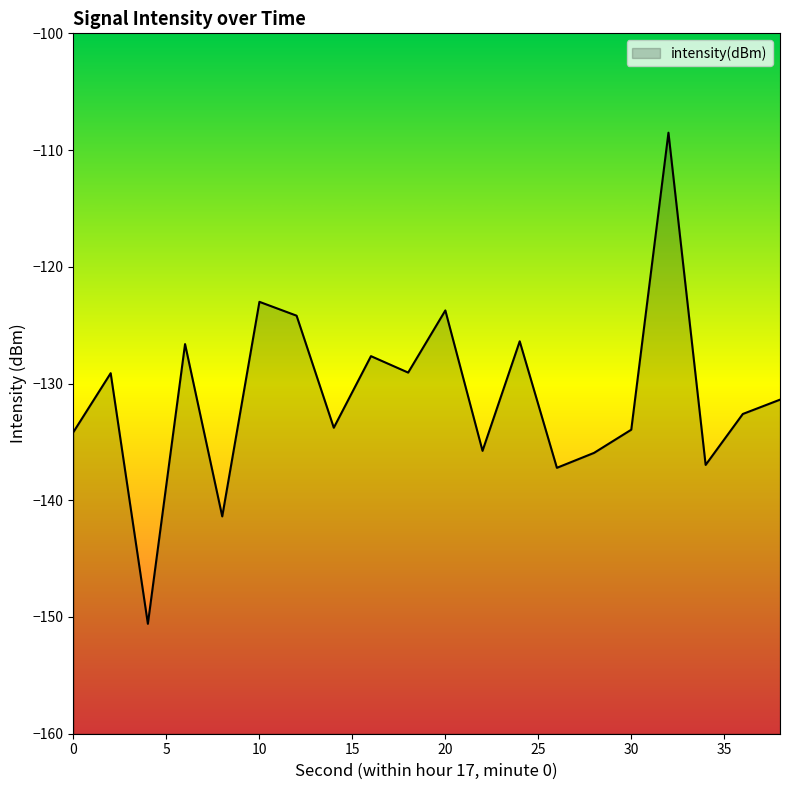

Reading left to right, transcribe all the data shown in this chart.

-134.1	-129.1	-150.6	-126.6	-141.4	-123.0	-124.2	-133.8	-127.7	-129.1	-123.7	-135.8	-126.4	-137.2	-135.9	-134.0	-108.5	-137.0	-132.6	-131.4